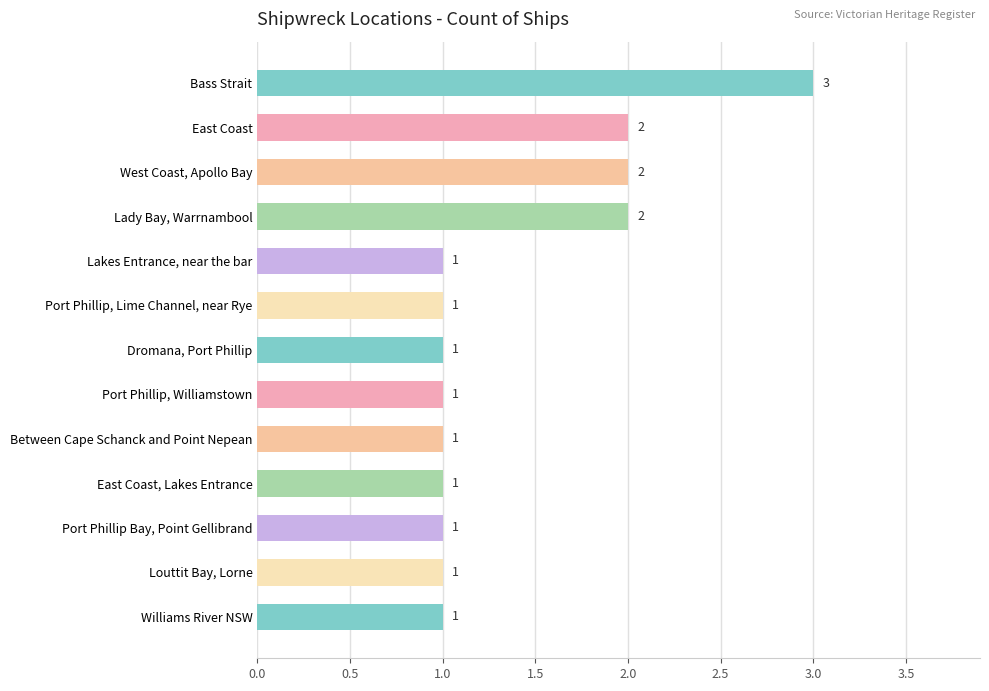

Count the values in the range 1 to 2.

12